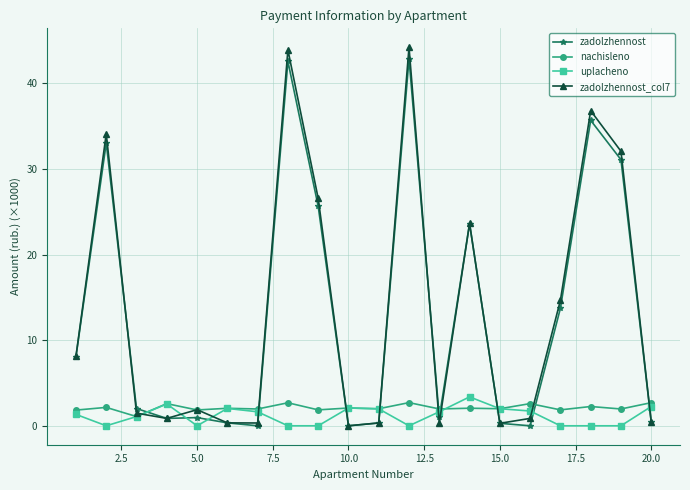

How many interior local valleys does the zadolzhennost_col7 series have?

5